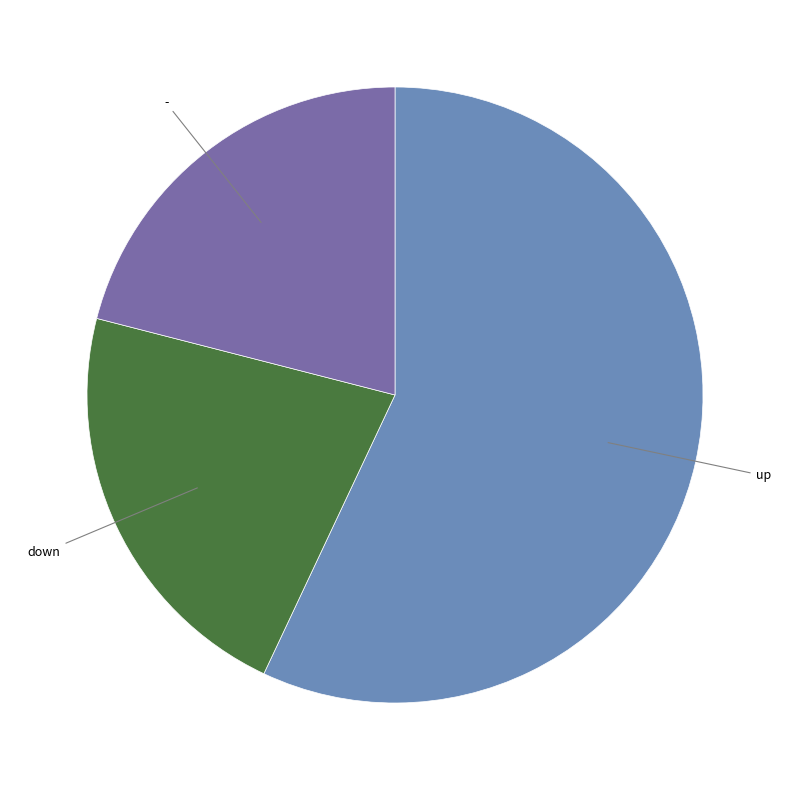

Does any single category account for the majority?

Yes